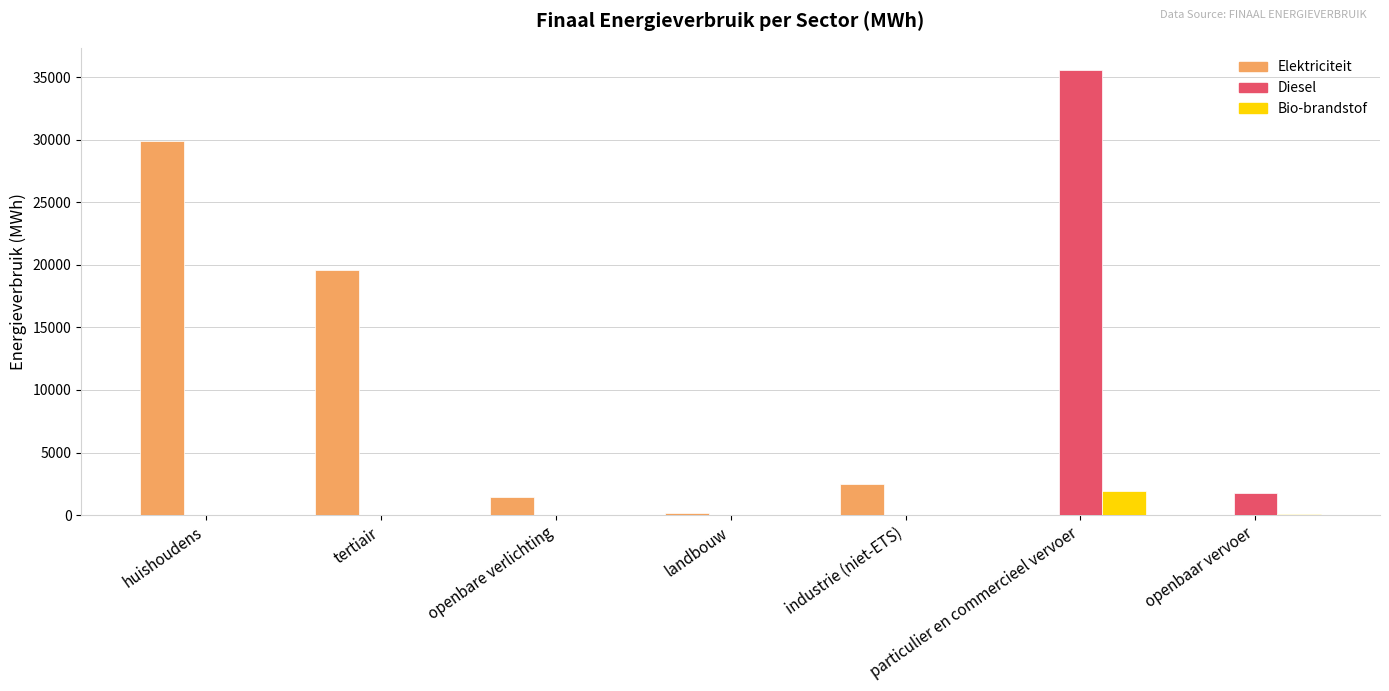

Which series has the largest total across all categories?

Elektriciteit